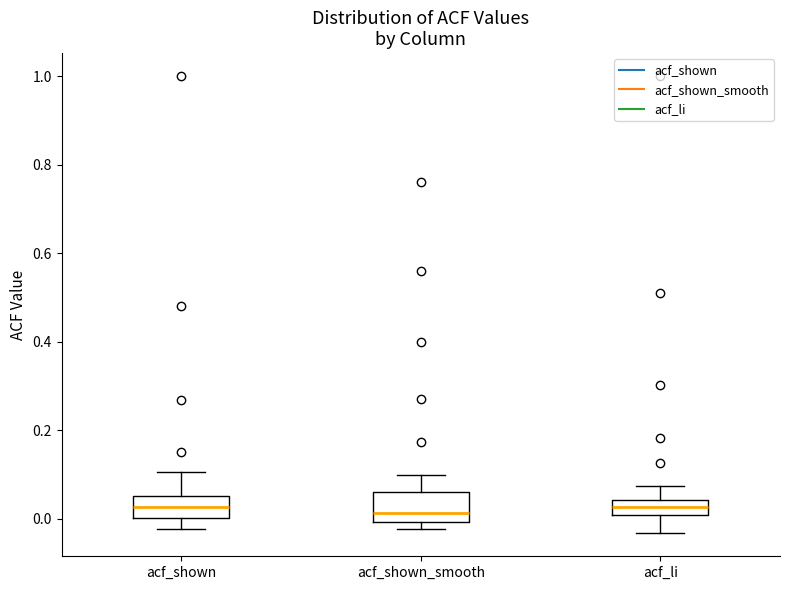

Reading left to right, transcribe this box plot: for each box, give where its median line is, the range the box spans, and where its two whiskers end, as read against the y-axis. The values are not printed on the chart, so give them approximately, as read against the axis.

acf_shown: median 0.02, box 0.00 to 0.06, whiskers -0.02 to 0.10
acf_shown_smooth: median 0.02, box 0.00 to 0.06, whiskers -0.02 to 0.10
acf_li: median 0.02, box 0.00 to 0.04, whiskers -0.04 to 0.08